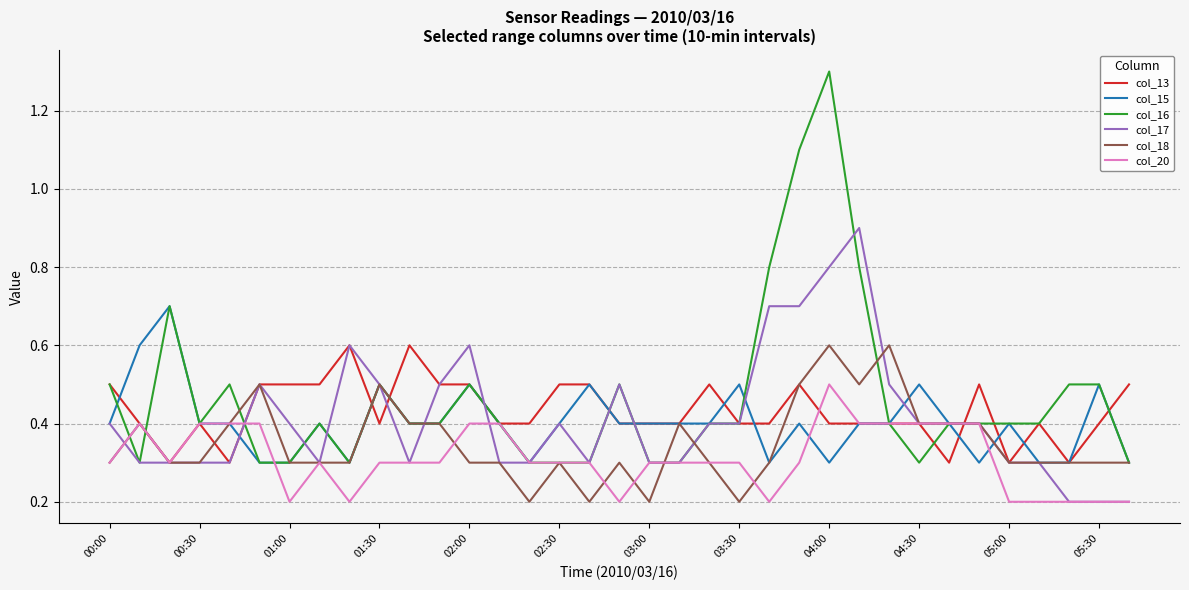

Which series has the largest range (max minus min)?

col_16